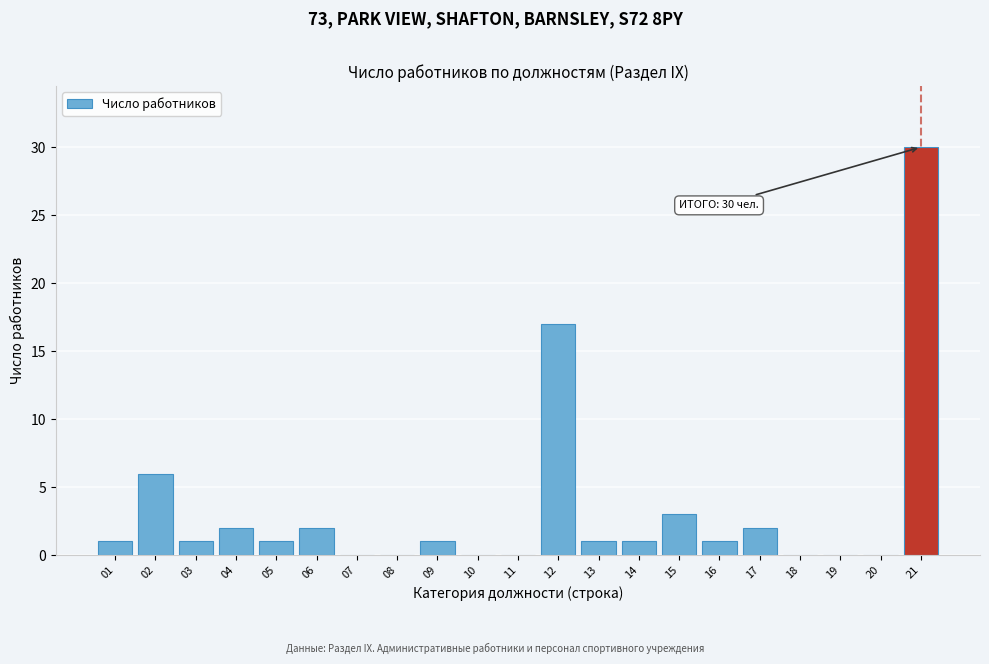

Reading left to right, what are all the values shown in this chart?

01=1	02=6	03=1	04=2	05=1	06=2	07=0	08=0	09=1	10=0	11=0	12=17	13=1	14=1	15=3	16=1	17=2	18=0	19=0	20=0	21=30